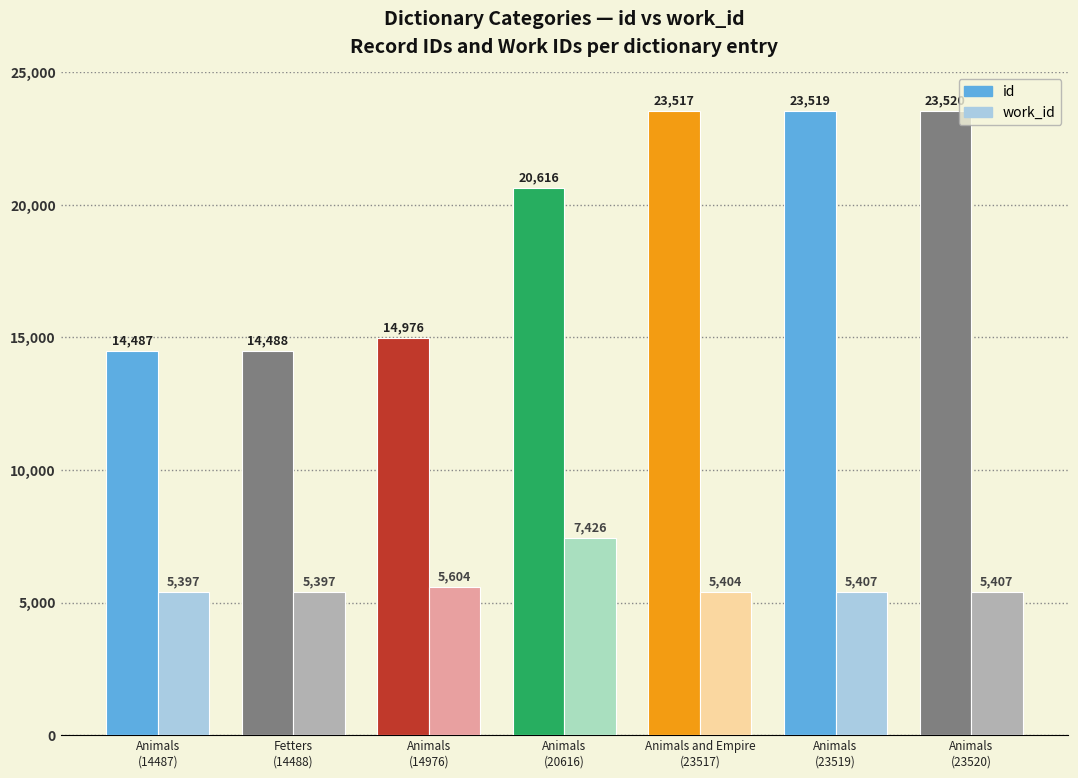

How many data points in id are less than 20616?

3